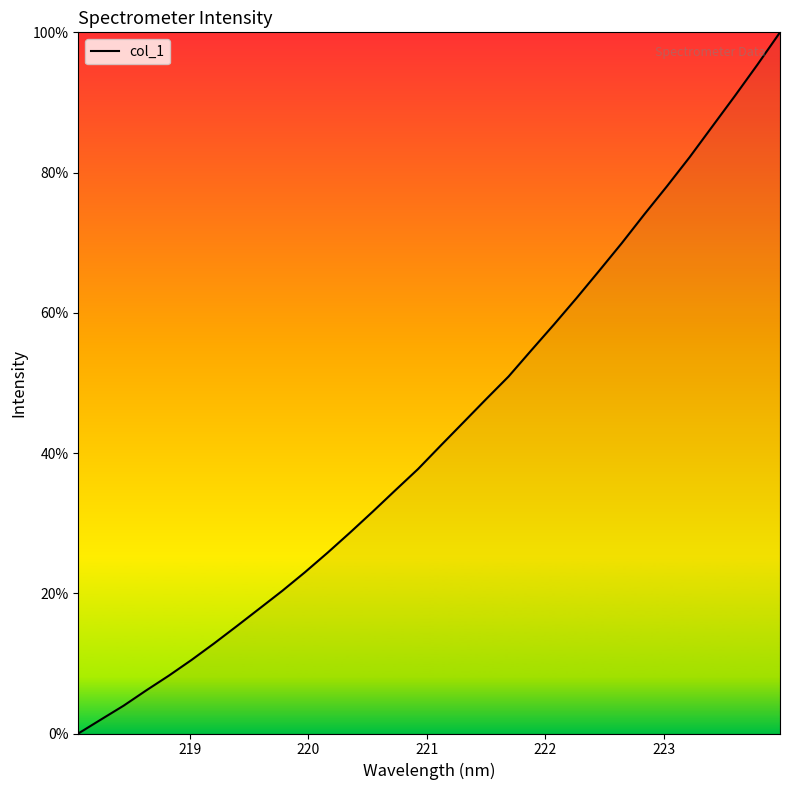

What is the difference between the maximum and minimum values?

100.0